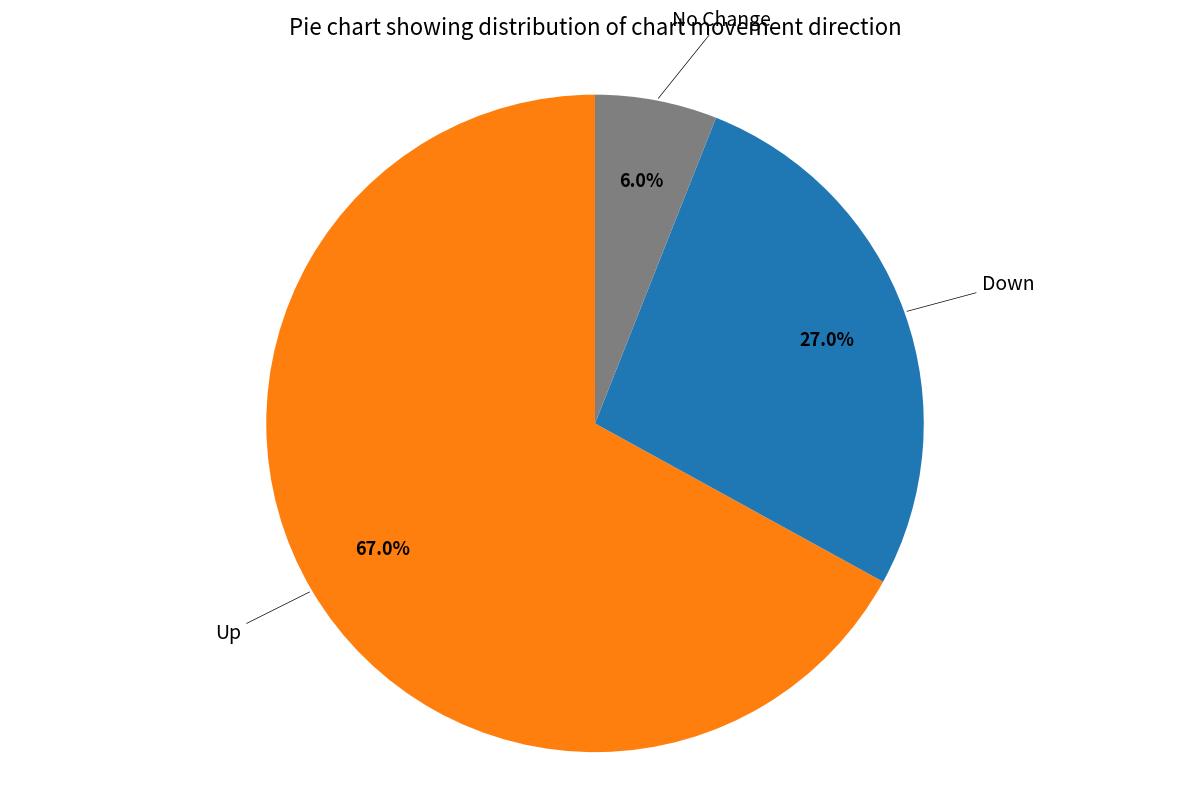

Does any single category account for the majority?

Yes